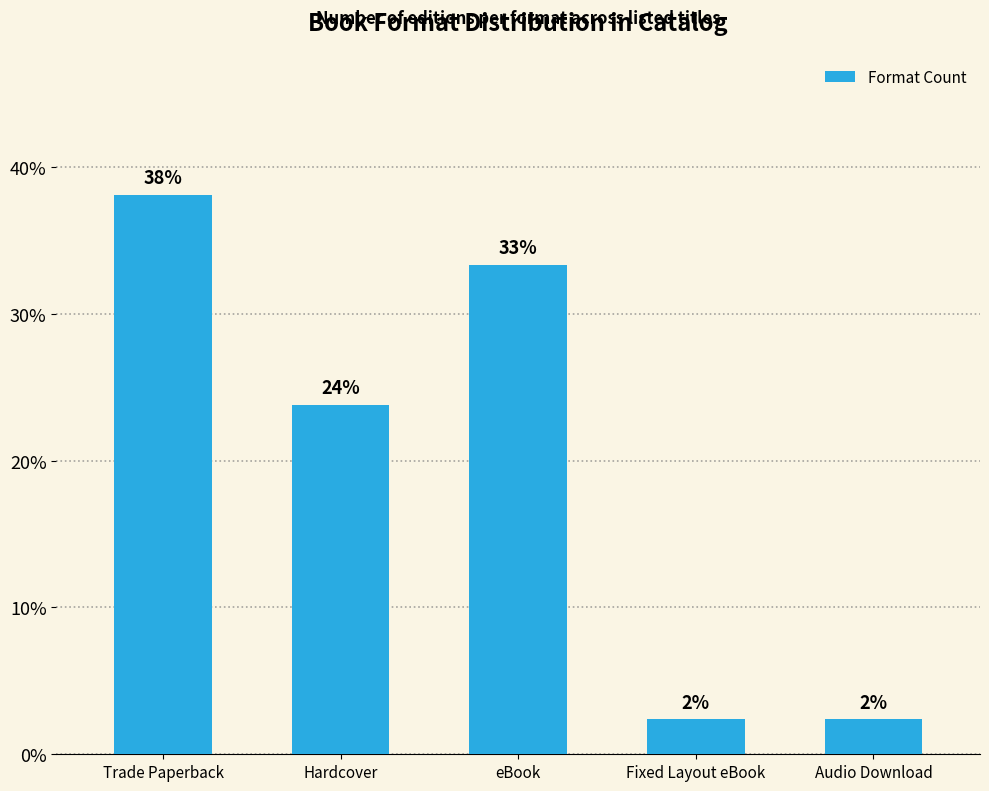

Are the bars horizontal?

No